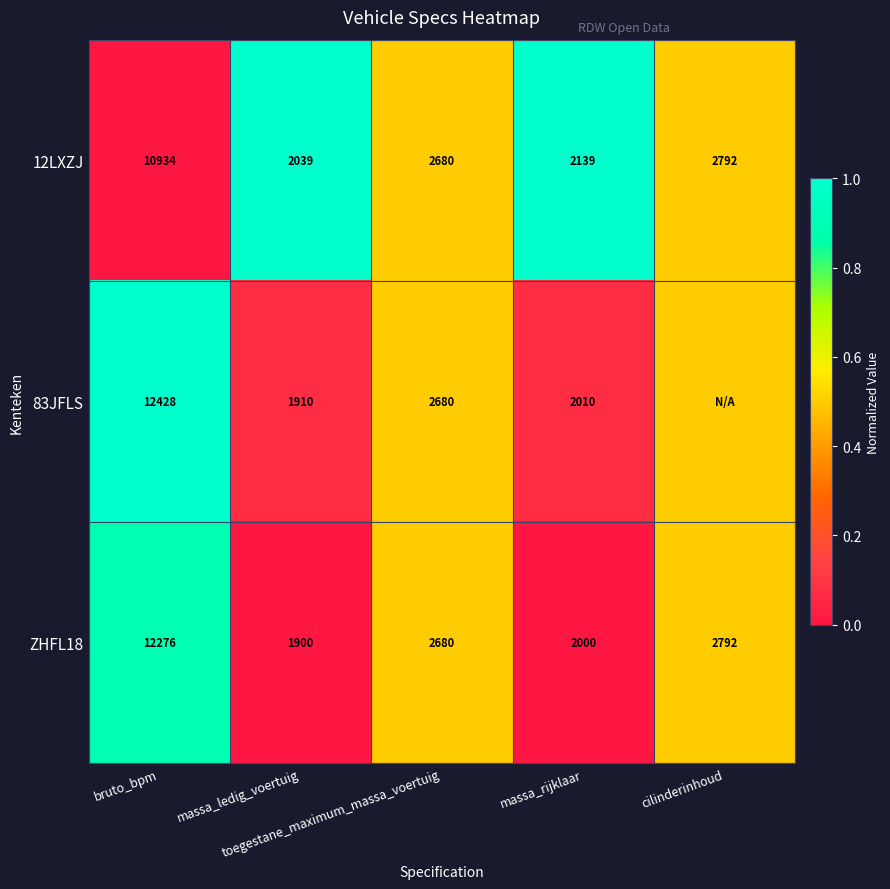

What is the sum of all 12LXZJ values?

20584.0